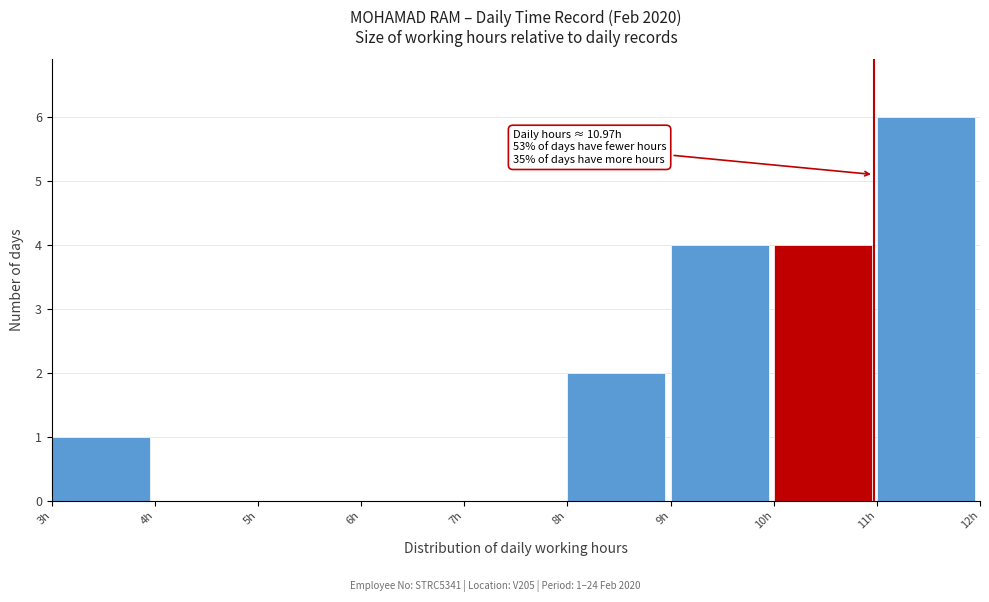

Over which range of the x-axis is the bar tallest?

11 to 12